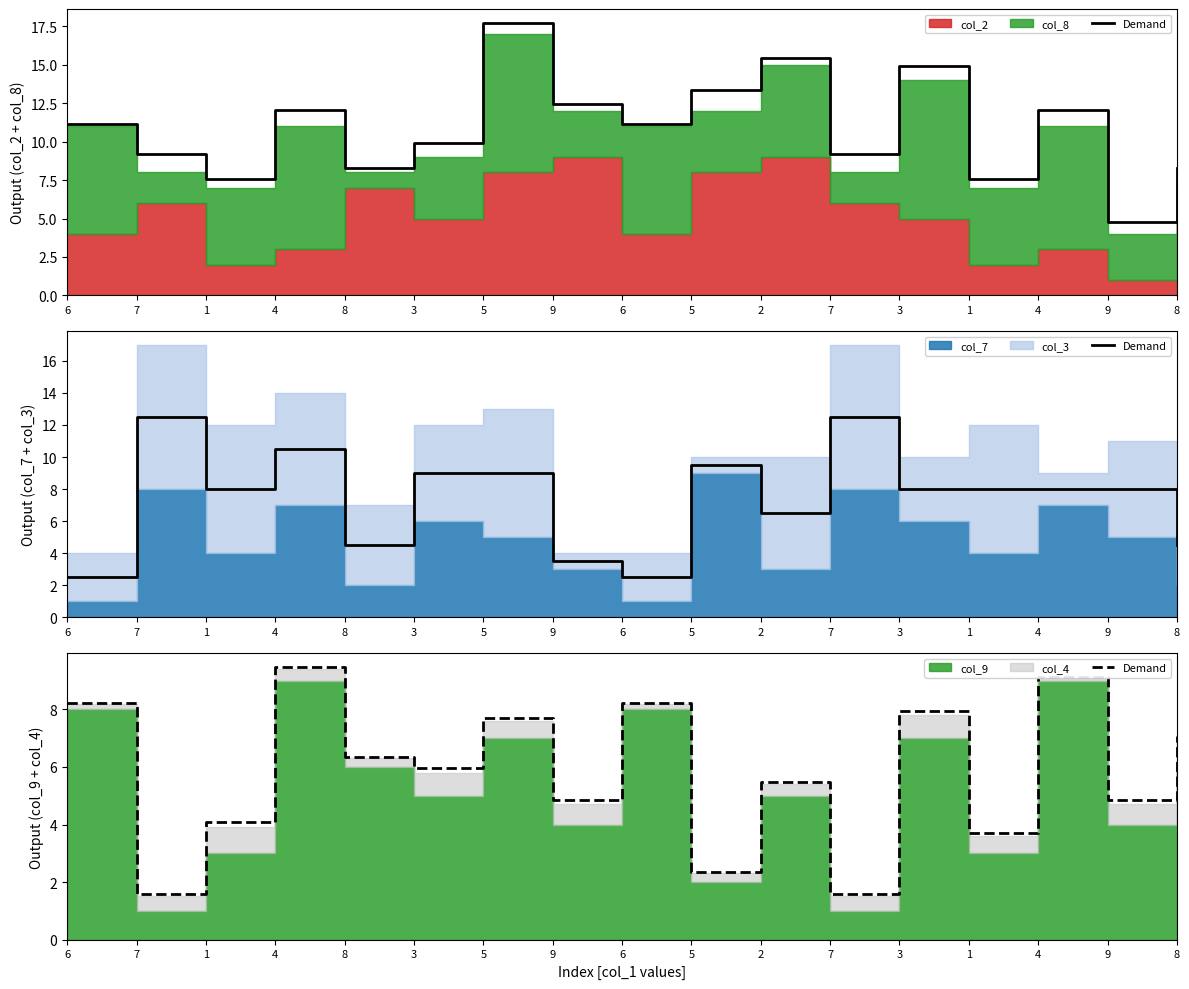

How many values exceed 5?

10